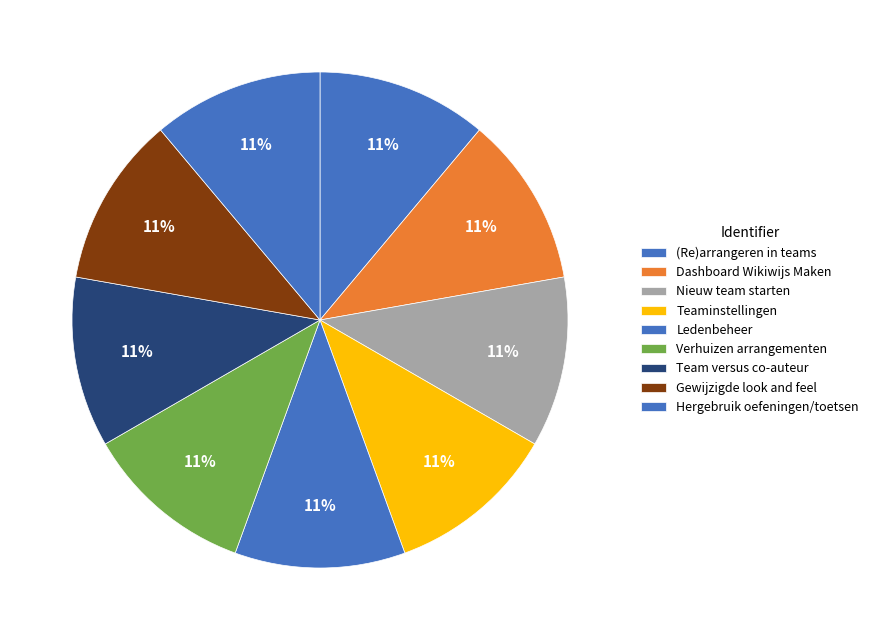

What percentage is the Nieuw team starten slice, to the nearest percent?

11%